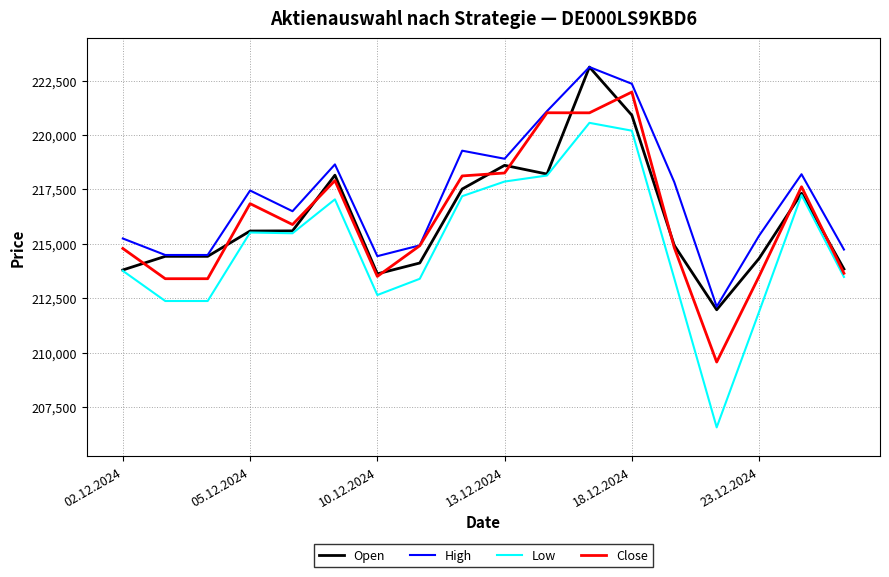

What is the maximum value for Close?

221971